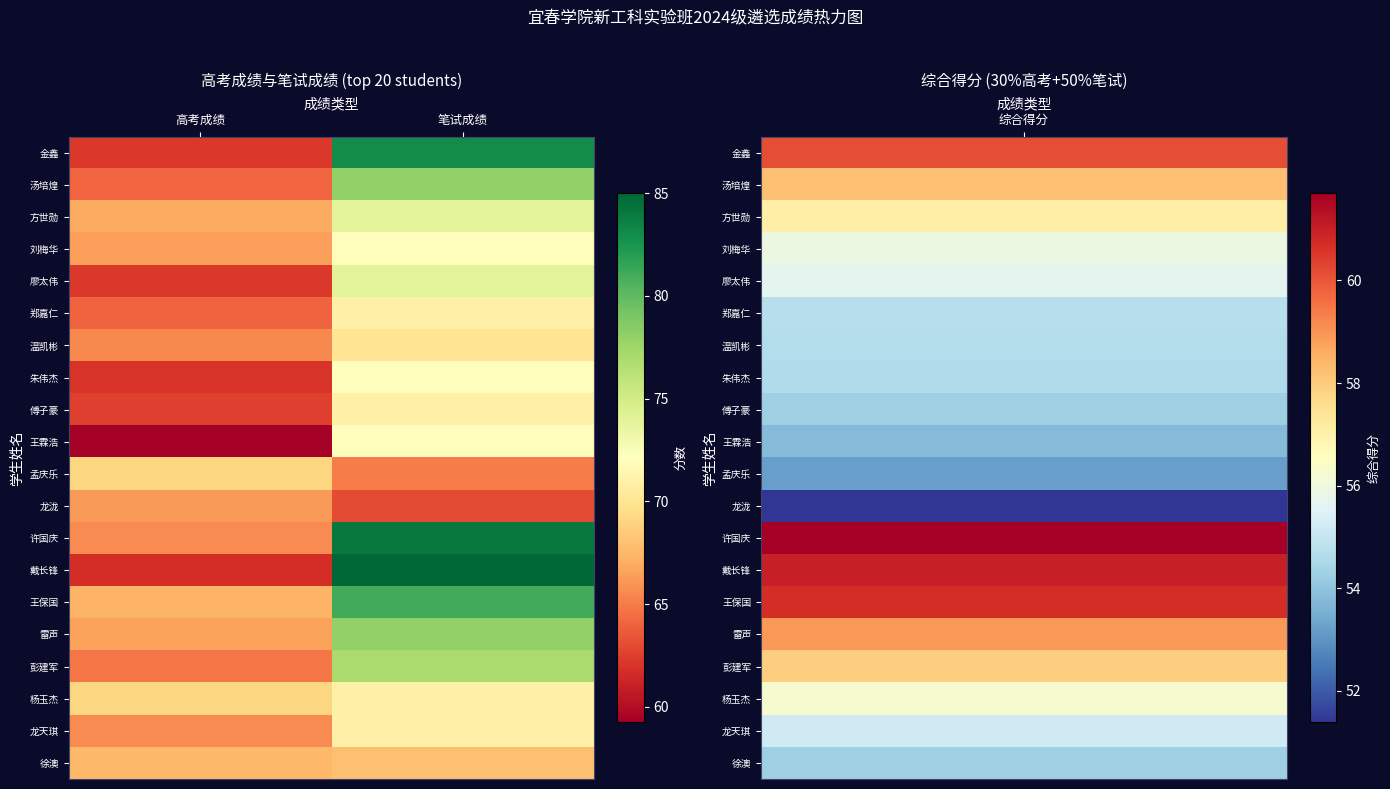

Reading left to right, list all the values displayed in this chart.

金鑫: 高考成绩=62.2	笔试成绩=83.0
汤培煌: 高考成绩=64.1	笔试成绩=78.0
方世勋: 高考成绩=66.9	笔试成绩=74.0
刘梅华: 高考成绩=66.4	笔试成绩=72.0
廖太伟: 高考成绩=62.2	笔试成绩=74.0
郑嘉仁: 高考成绩=64.0	笔试成绩=71.0
温凯彬: 高考成绩=65.6	笔试成绩=70.0
朱伟杰: 高考成绩=62.0	笔试成绩=72.0
傅子豪: 高考成绩=62.5	笔试成绩=71.0
王霖浩: 高考成绩=59.2	笔试成绩=72.0
孟庆乐: 高考成绩=69.1	笔试成绩=65.0
龙泷: 高考成绩=66.3	笔试成绩=63.0
许国庆: 高考成绩=65.7	笔试成绩=84.0
戴长锋: 高考成绩=61.7	笔试成绩=85.0
王保国: 高考成绩=67.3	笔试成绩=81.0
雷声: 高考成绩=66.5	笔试成绩=78.0
彭建军: 高考成绩=64.8	笔试成绩=77.0
杨玉杰: 高考成绩=69.1	笔试成绩=71.0
龙天琪: 高考成绩=65.7	笔试成绩=71.0
徐澳: 高考成绩=67.6	笔试成绩=68.0